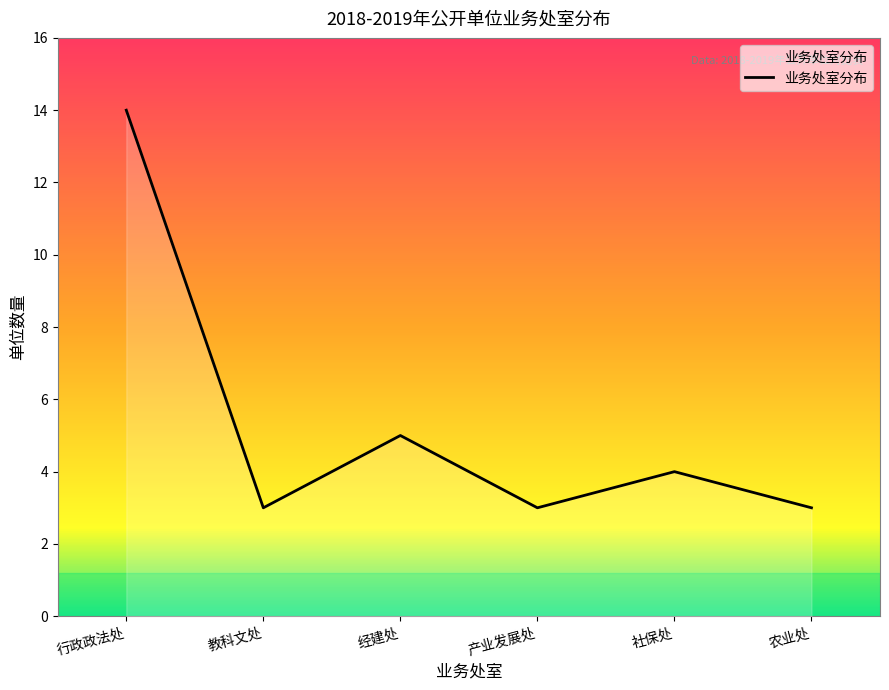

Where is the data nearest to the value 8?

经建处